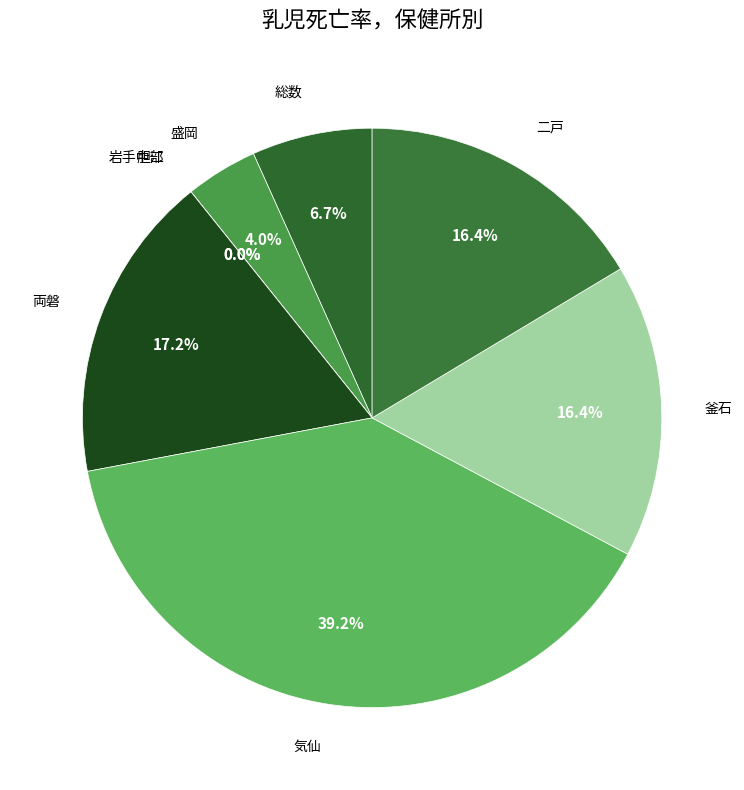

True or false: 両磐 accounts for 3% of the total.

False